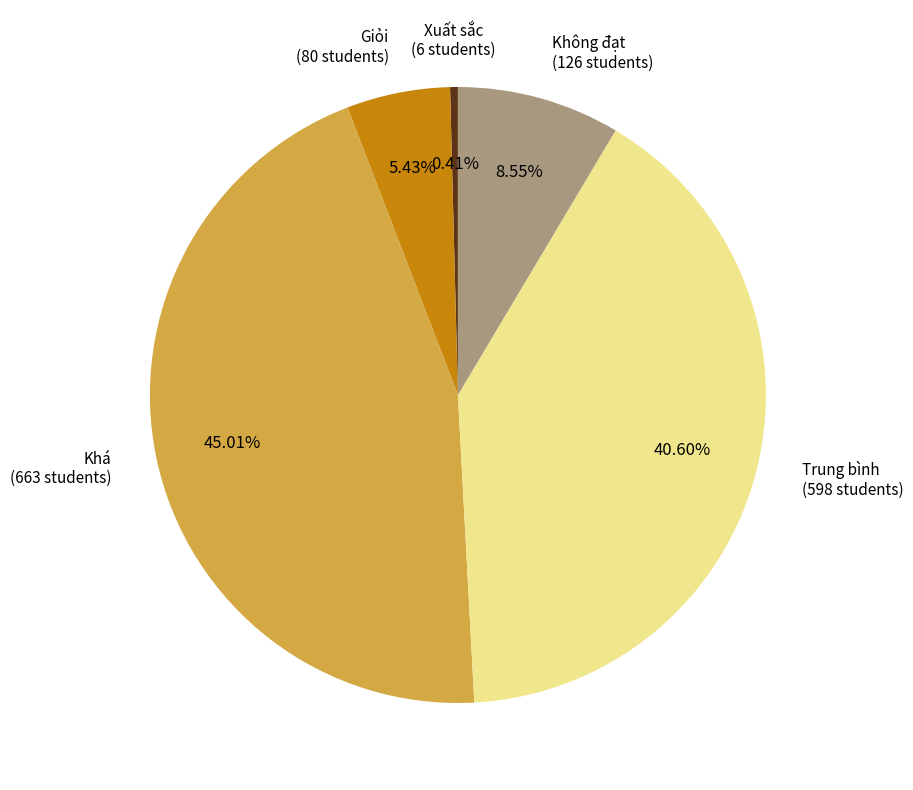

Approximately how many times larger is the value at Không đạt compared to Trung bình?

0.2